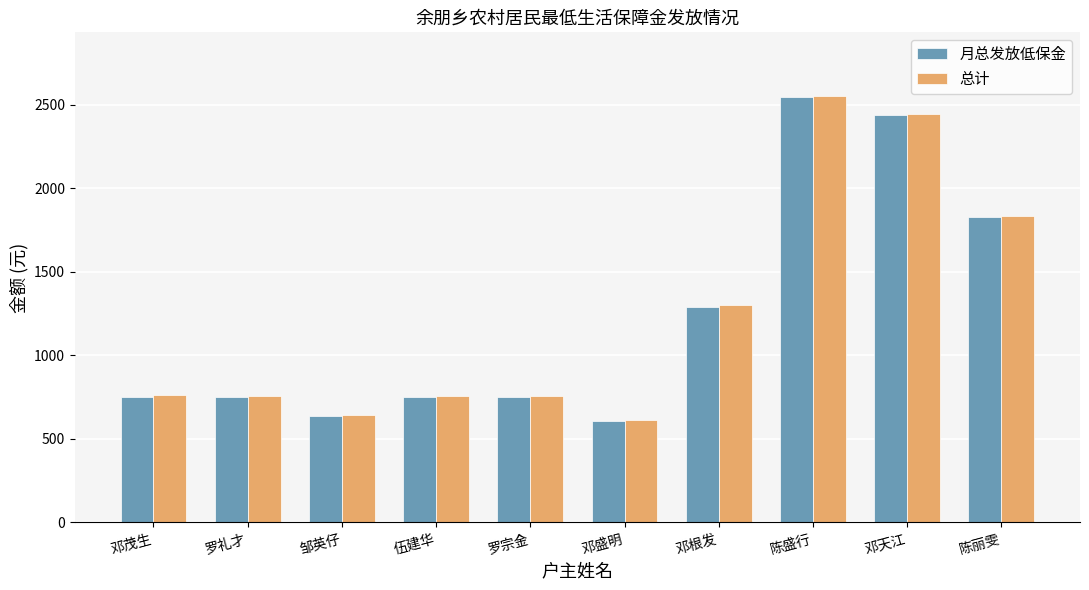

Is it true that 月总发放低保金 equals 748.0 at 伍建华?

True